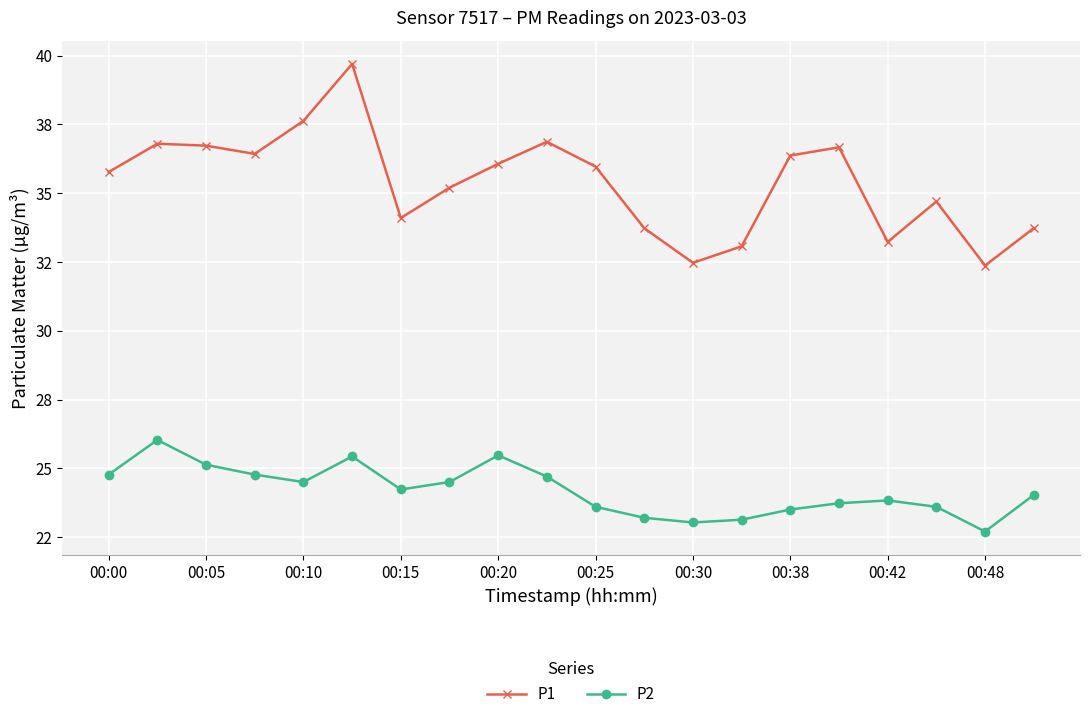

Rank the series by their maximum value, from highest to lowest.

P1, P2